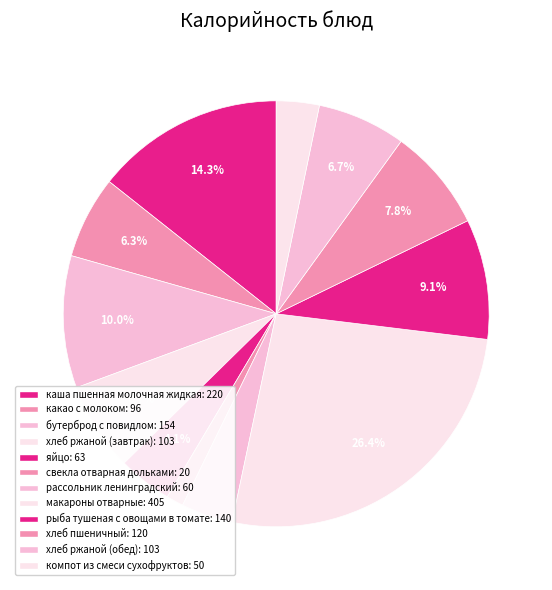

Is компот из смеси сухофруктов the majority of the pie?

No